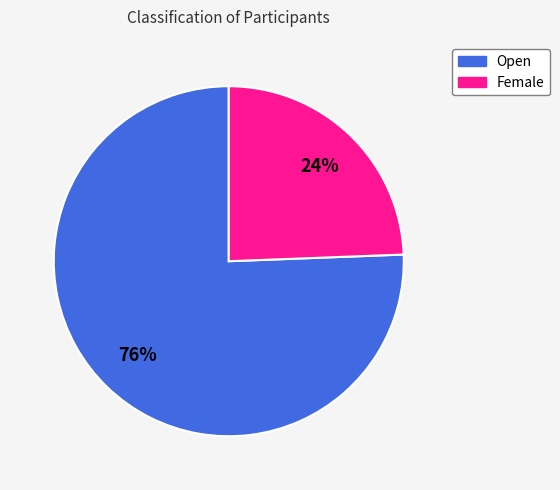

Between Open and Female, which is larger?

Open